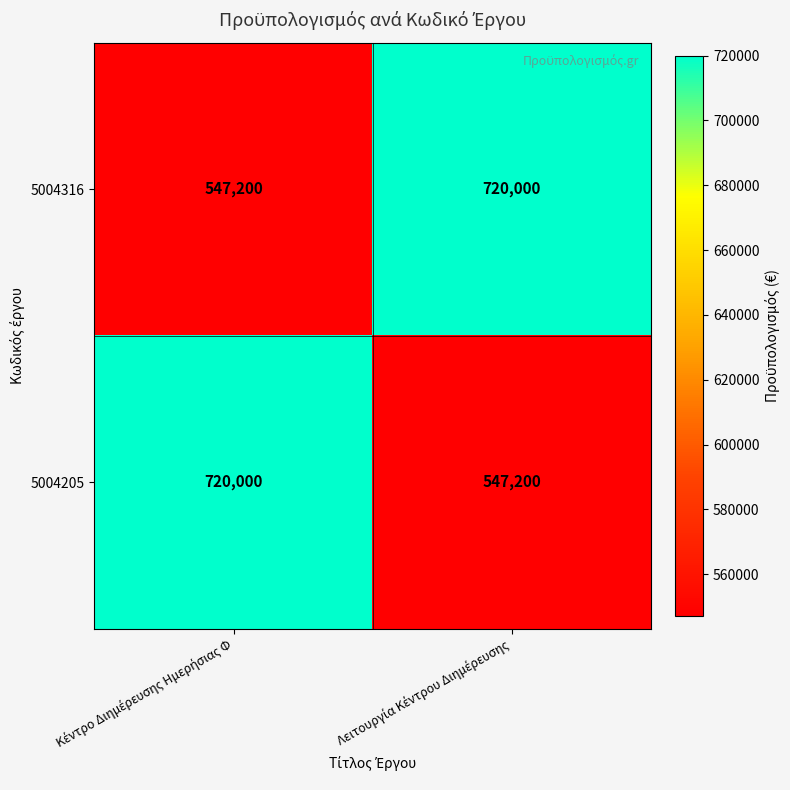

What is the greatest value displayed?

720000